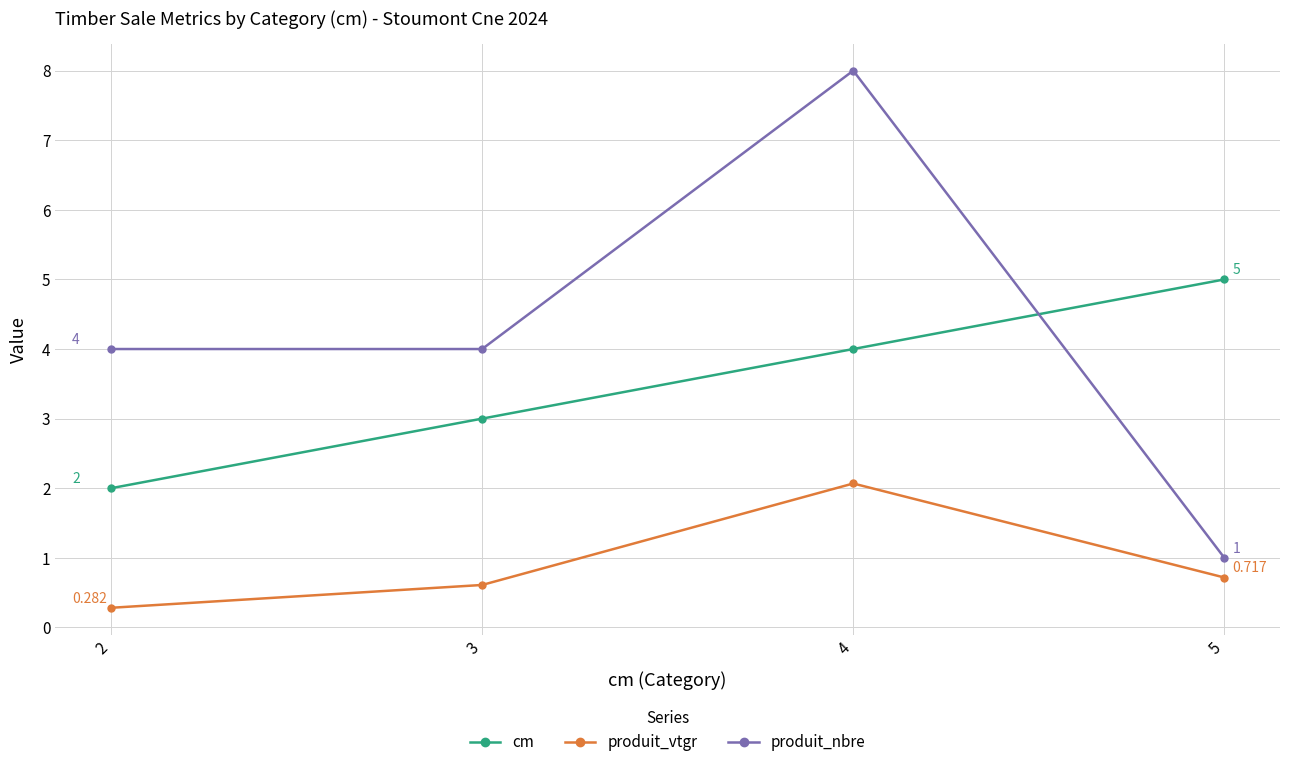

Which category has the lowest value in the cm series?

2